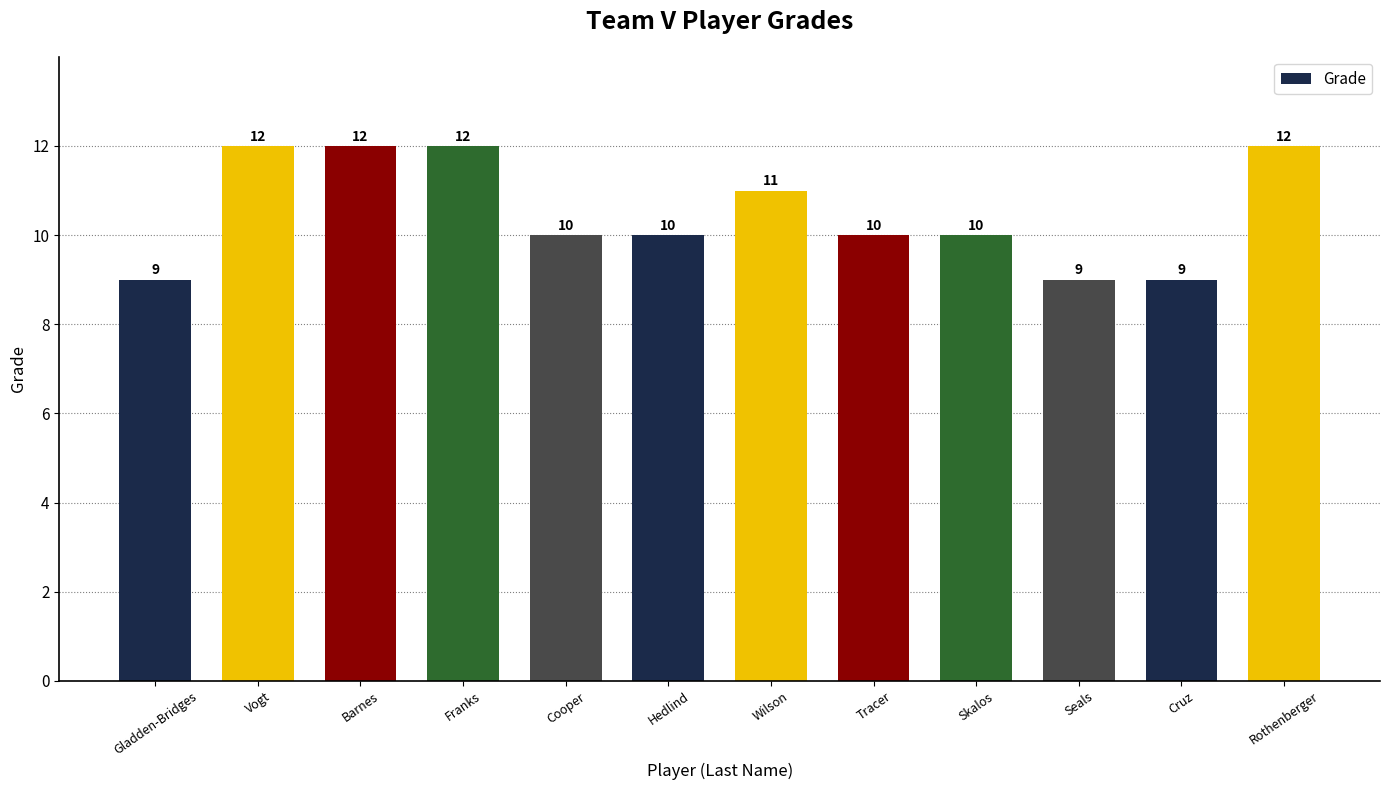

Between Cruz and Wilson, which is larger?

Wilson